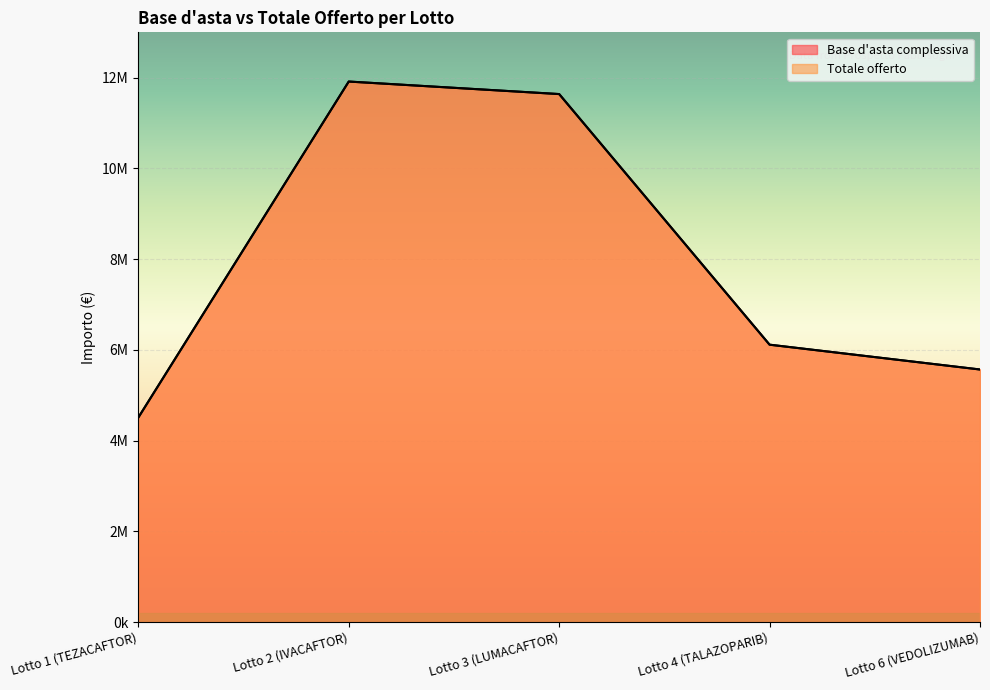

The value of Base d'asta complessiva at Lotto 2 (IVACAFTOR) is 18306630.9. True or false?

False